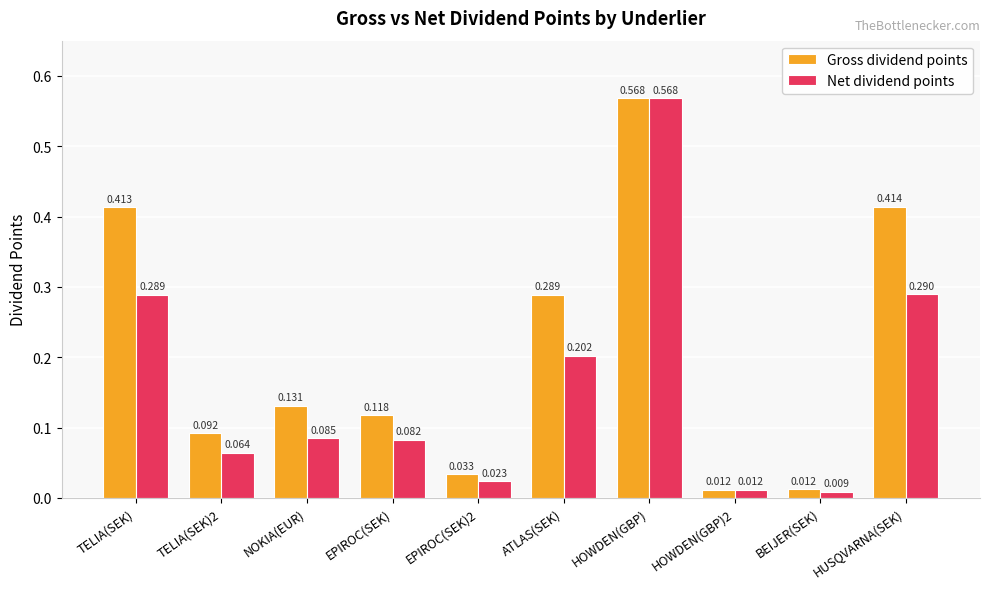

Which series has the largest total across all categories?

Gross dividend points